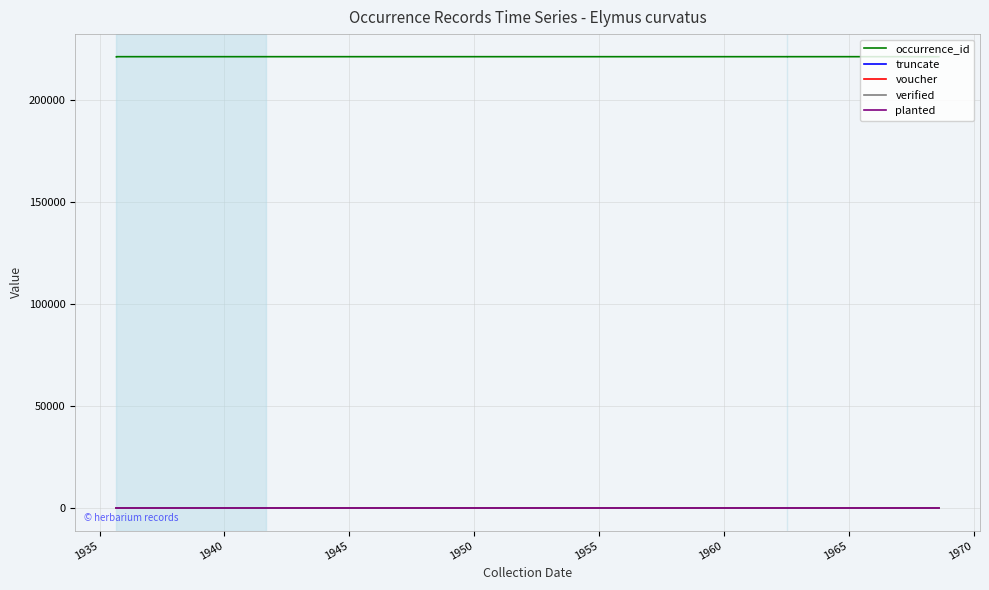

Which has a higher value, 1955 or 1940?

1940